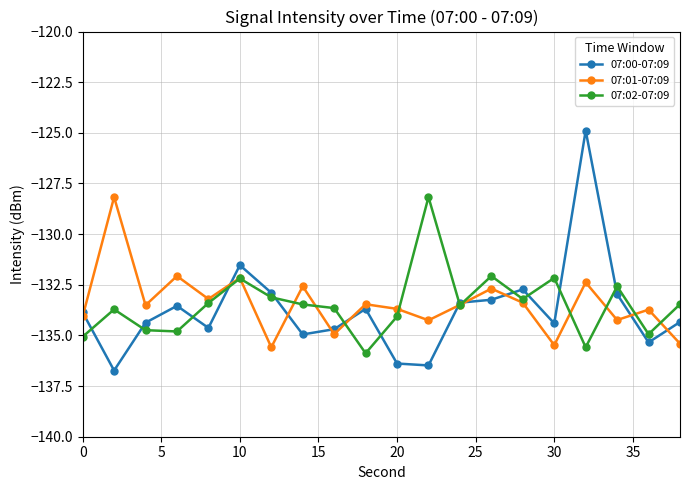

What is the value of the 07:00-07:09 point at the 18th from the left?

-133.0